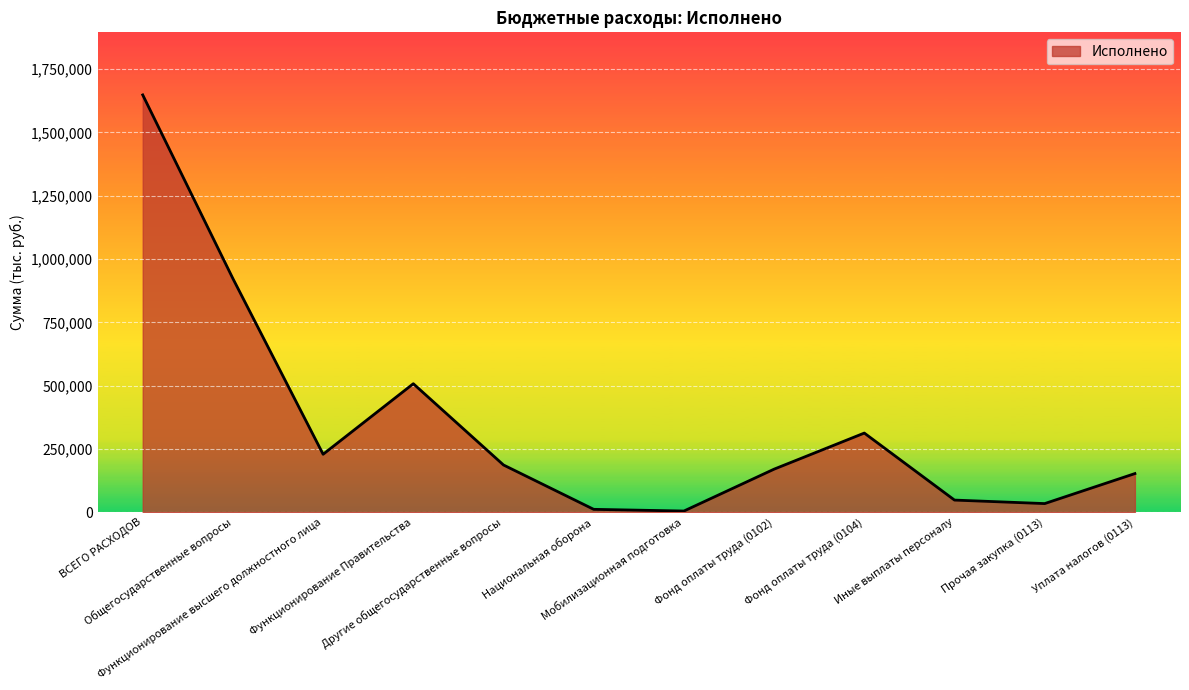

What is the difference between the second highest and minimum values?

918140.9